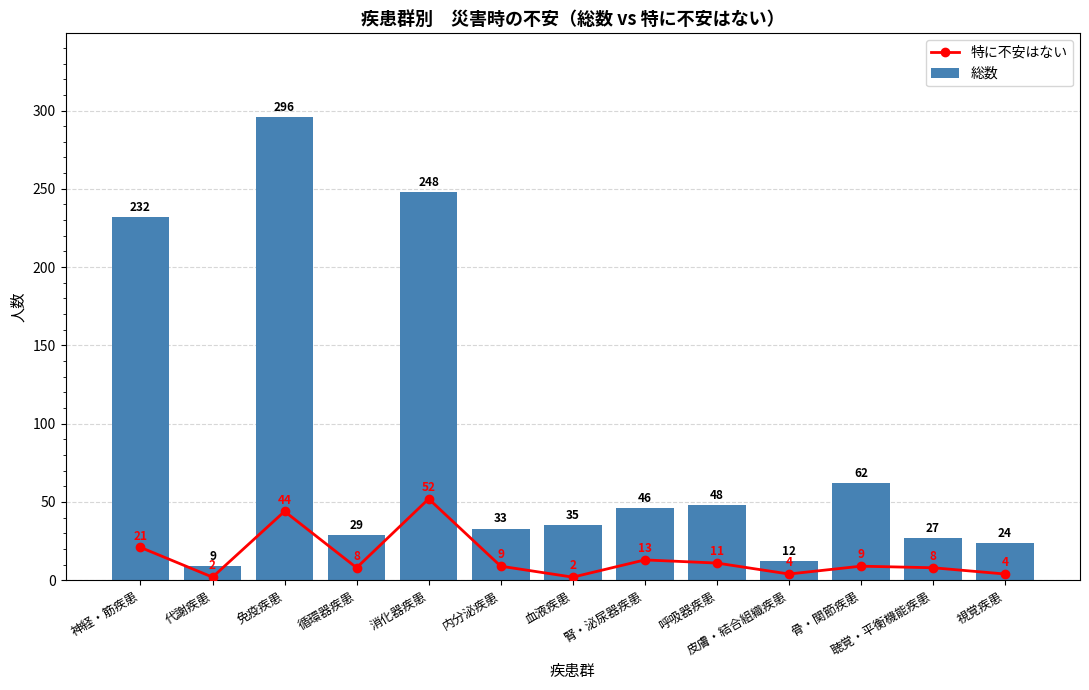

At which label does 総数 first exceed 35?

神経・筋疾患